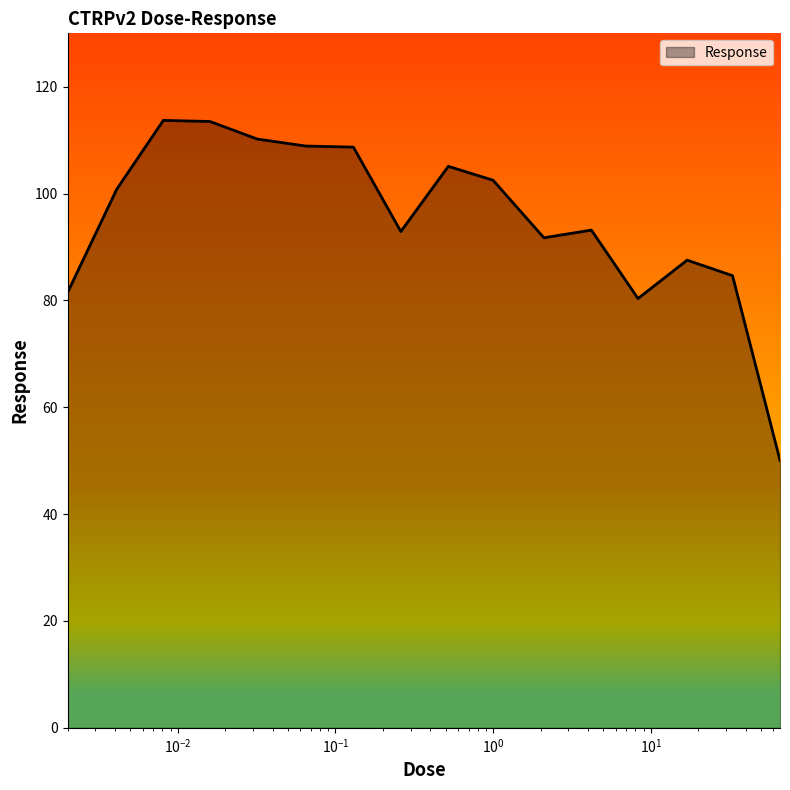

What is the maximum value shown in the chart?

113.7